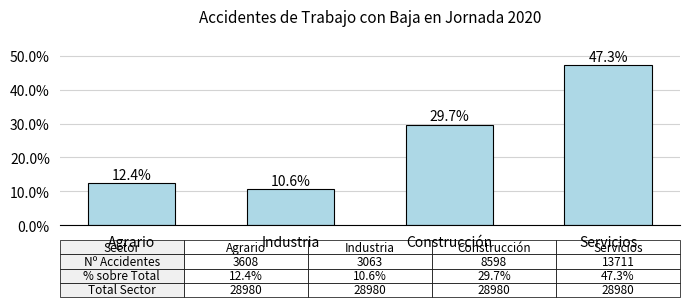

What is the difference between the maximum and minimum values?

36.7